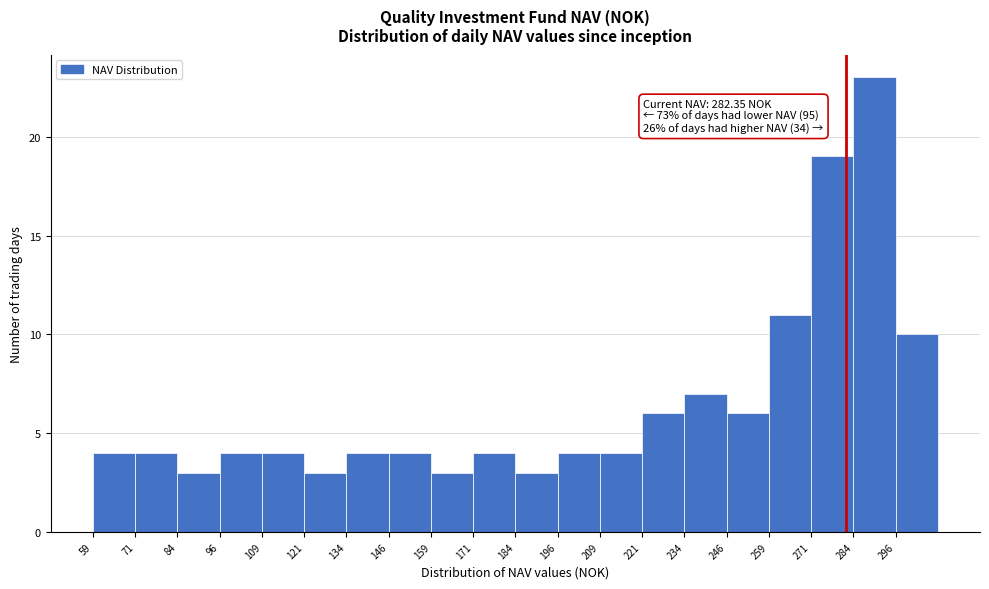

Over which range of the x-axis is the bar tallest?

284 to 296